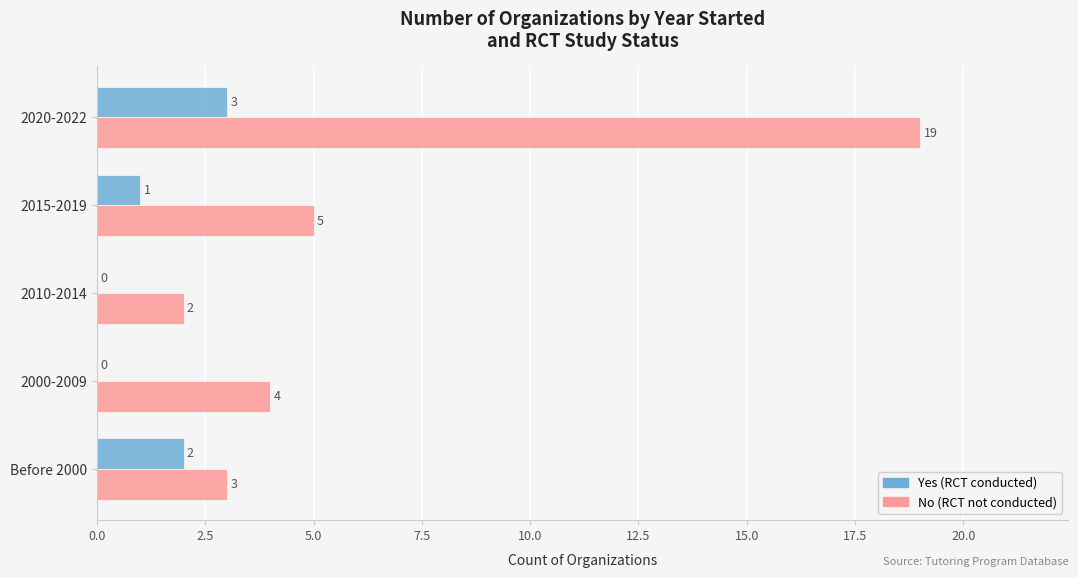

The No (RCT not conducted) series shows 5 at 2015-2019. True or false?

True